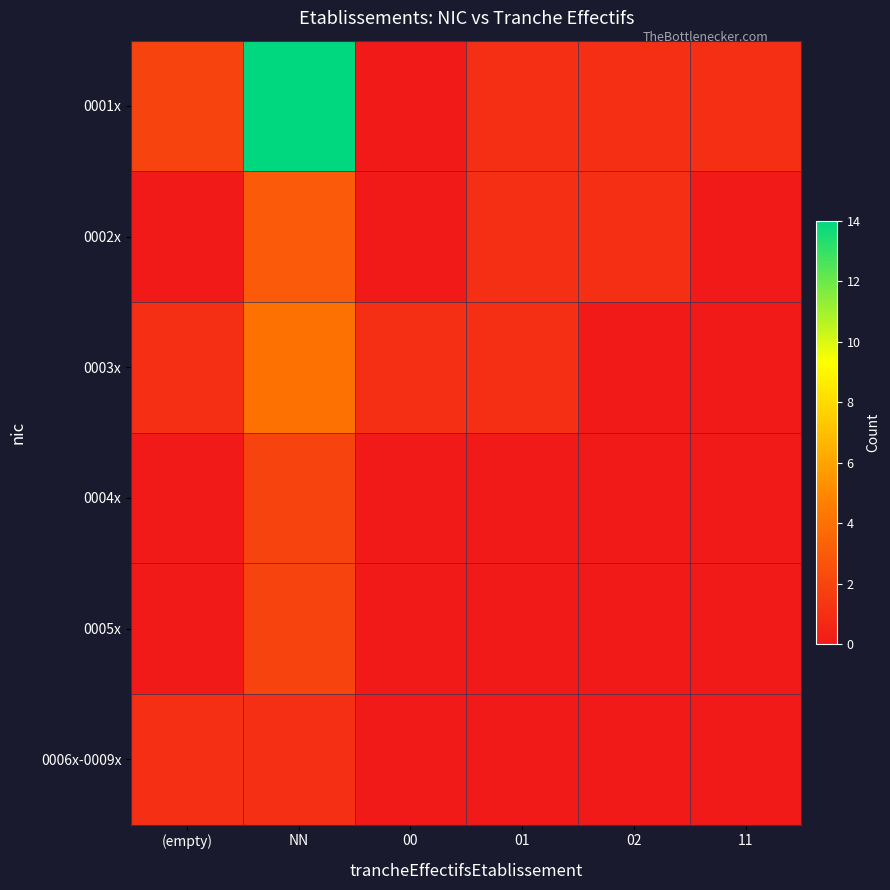

Which label corresponds to the smallest value in the chart?

00